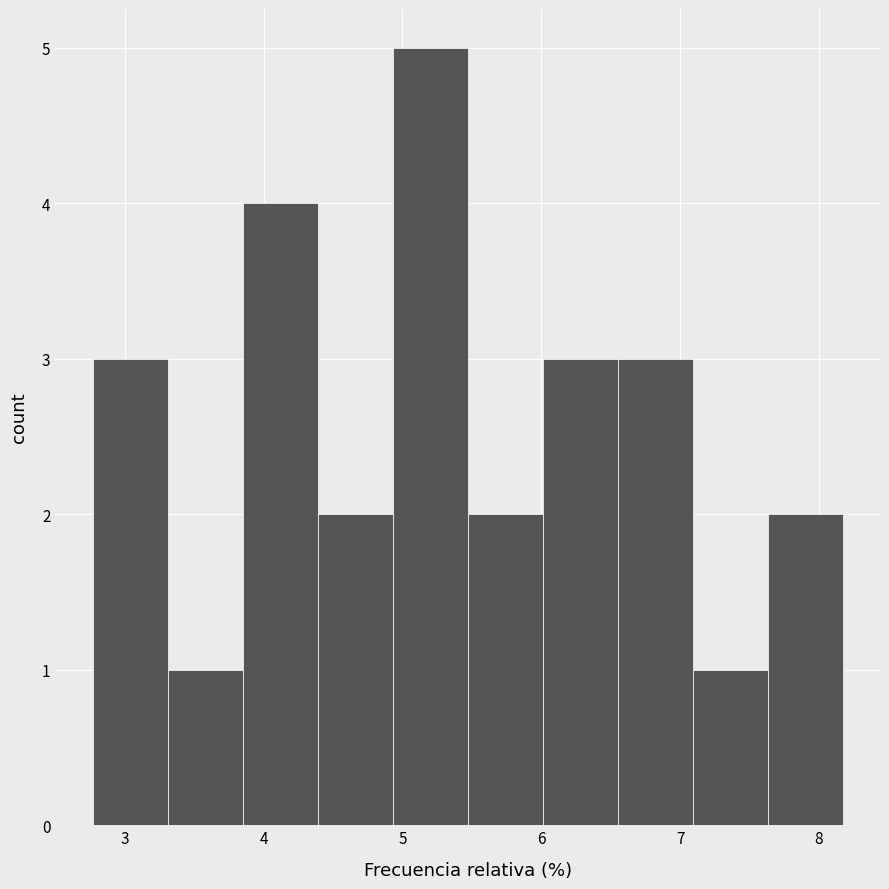

Reading left to right, transcribe this chart: for each bar, give the range it covers on the x-axis and its height. Neither the bar edges nor the heights are printed on the chart, so give them approximately, as read against the axes.

2.77 to 3.31: 3
3.31 to 3.85: 1
3.85 to 4.39: 4
4.39 to 4.93: 2
4.93 to 5.47: 5
5.47 to 6.01: 2
6.01 to 6.55: 3
6.55 to 7.09: 3
7.09 to 7.63: 1
7.63 to 8.17: 2